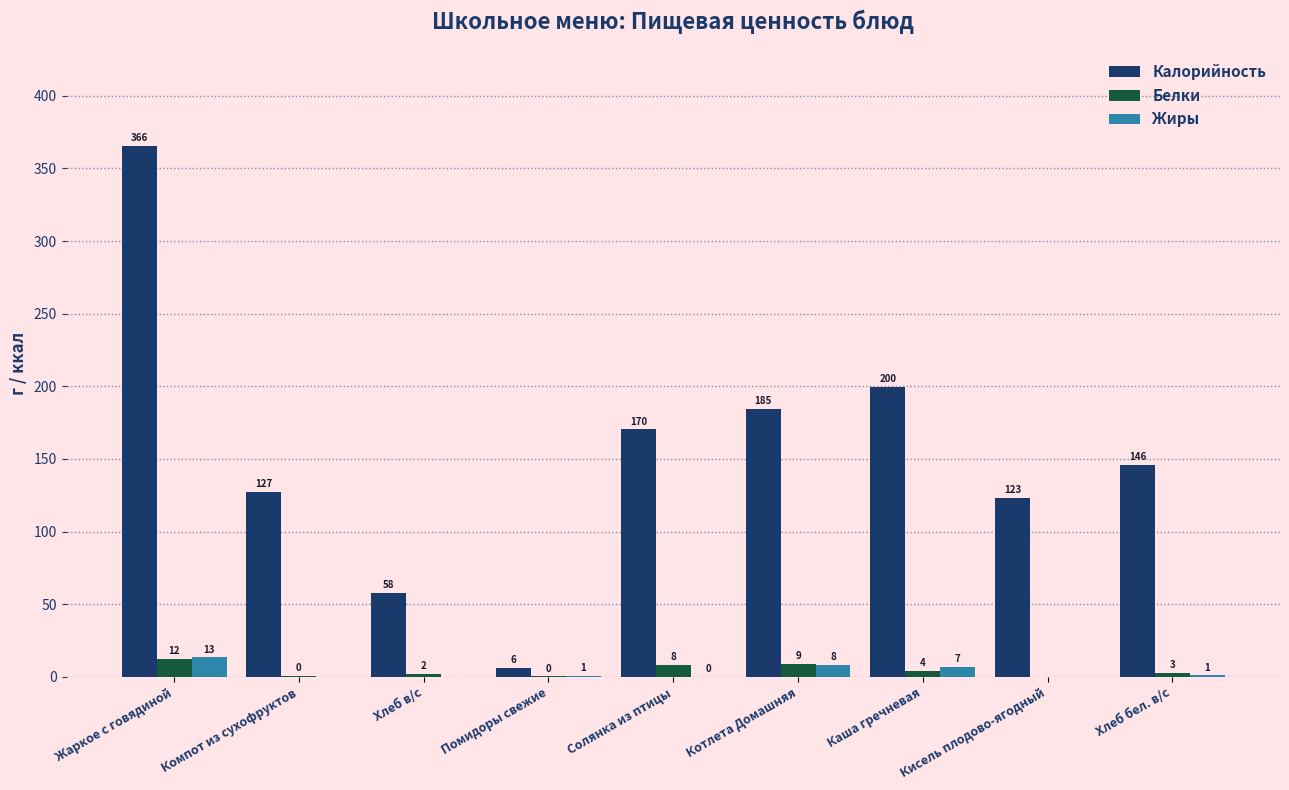

What is the greatest value displayed?

365.6